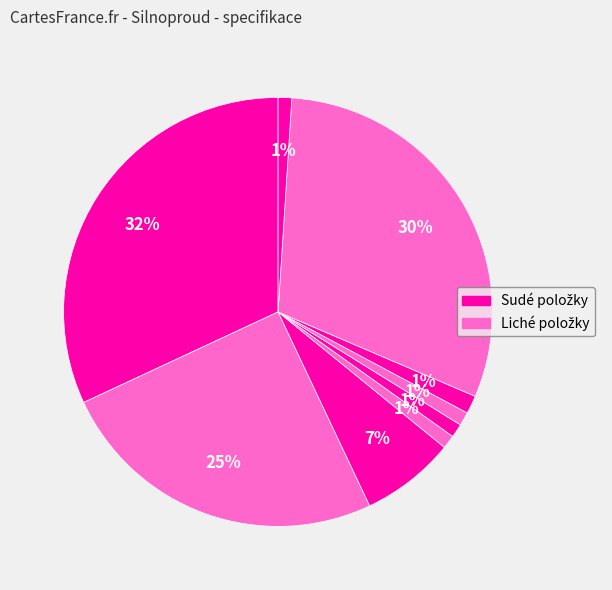

How many slices are in this pie chart?

9